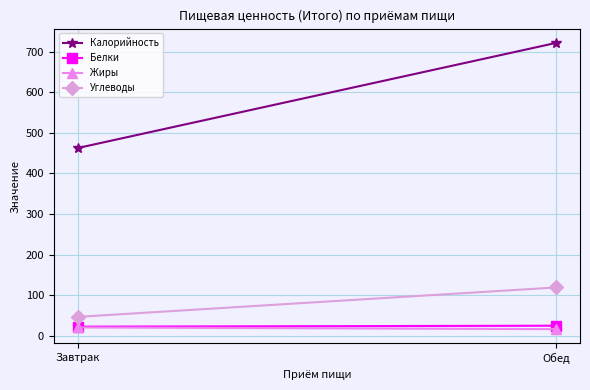

At which label does Калорийность first exceed 721?

Обед